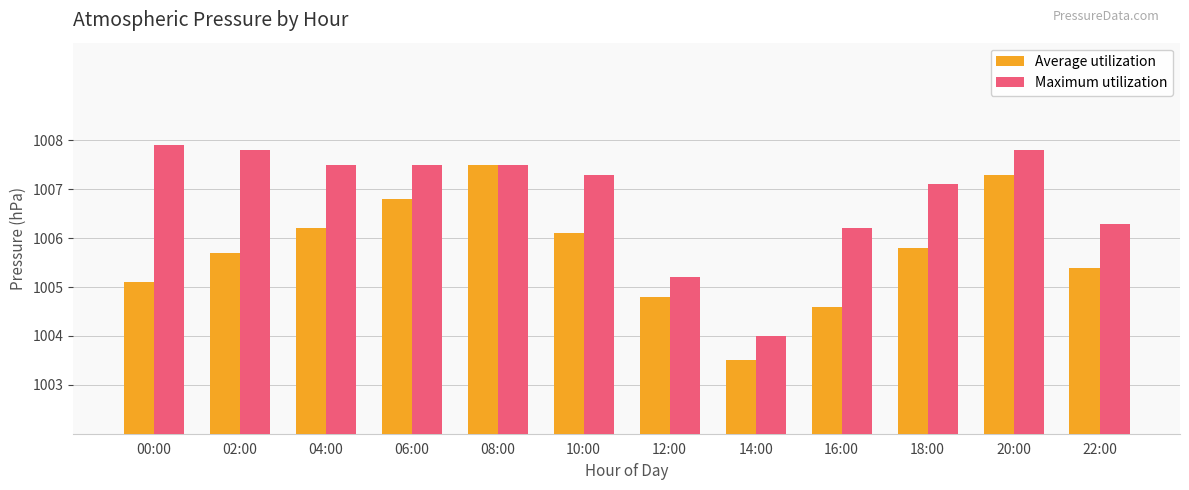

Reading left to right, transcribe all the data shown in this chart.

Average utilization: 1005.1	1005.7	1006.2	1006.8	1007.5	1006.1	1004.8	1003.5	1004.6	1005.8	1007.3	1005.4
Maximum utilization: 1007.9	1007.8	1007.5	1007.5	1007.5	1007.3	1005.2	1004.0	1006.2	1007.1	1007.8	1006.3